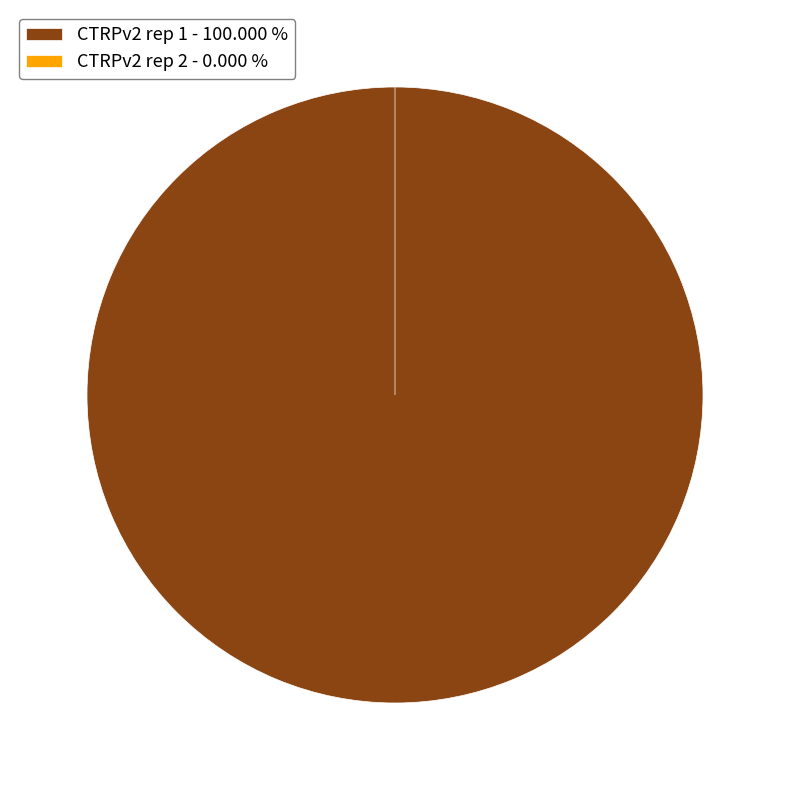

To the nearest percent, what is the combined percentage of CTRPv2 rep 2 and CTRPv2 rep 1?

100%